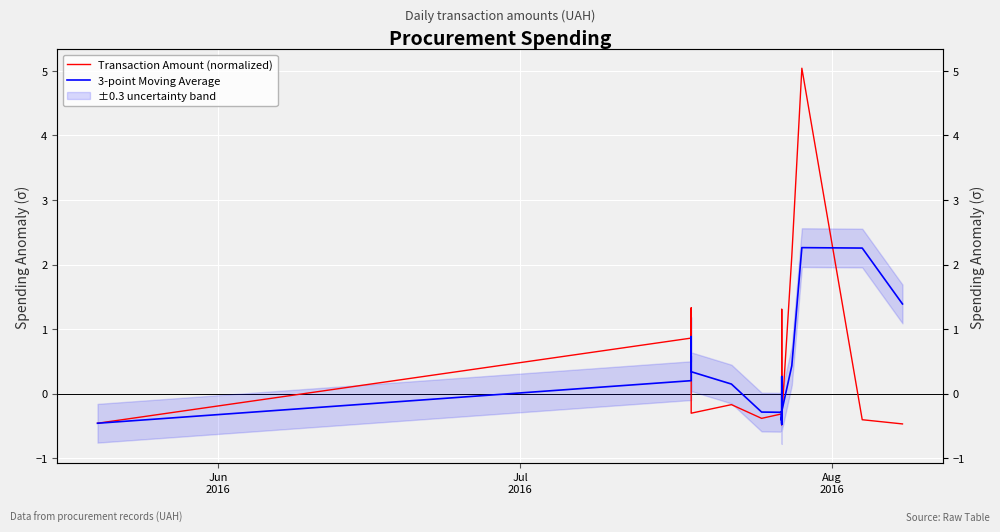

How many values in 3-point Moving Average are above zero?

13